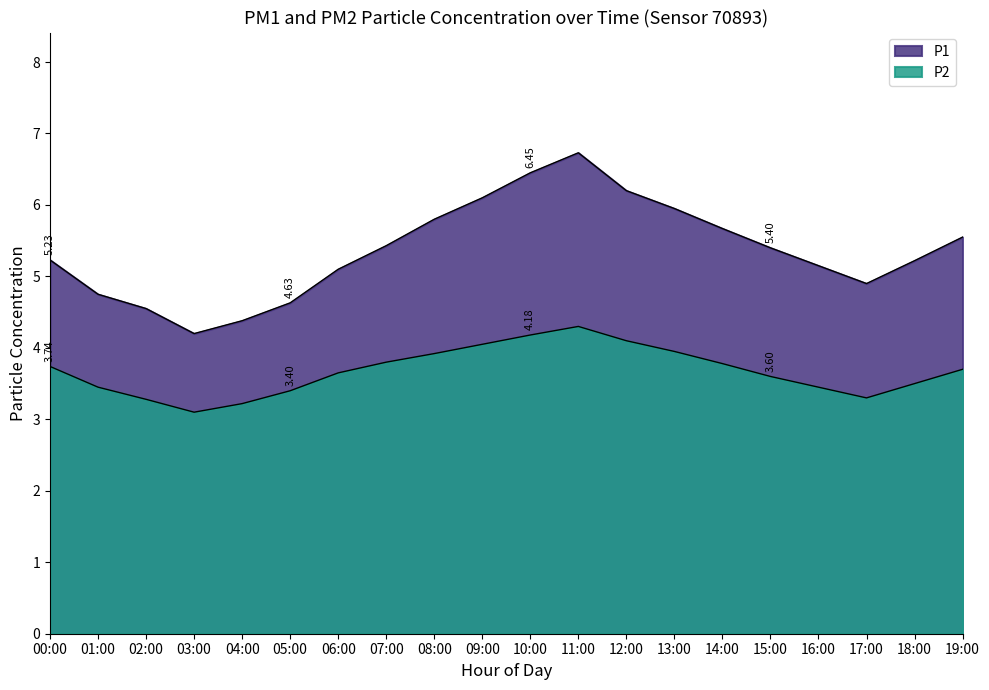

Reading left to right, list all the values displayed in this chart.

P1: 00:00=5.2	01:00=4.8	02:00=4.5	03:00=4.2	04:00=4.4	05:00=4.6	06:00=5.1	07:00=5.4	08:00=5.8	09:00=6.1	10:00=6.5	11:00=6.7	12:00=6.2	13:00=6.0	14:00=5.7	15:00=5.4	16:00=5.2	17:00=4.9	18:00=5.2	19:00=5.5
P2: 00:00=3.7	01:00=3.5	02:00=3.3	03:00=3.1	04:00=3.2	05:00=3.4	06:00=3.6	07:00=3.8	08:00=3.9	09:00=4.0	10:00=4.2	11:00=4.3	12:00=4.1	13:00=4.0	14:00=3.8	15:00=3.6	16:00=3.5	17:00=3.3	18:00=3.5	19:00=3.7